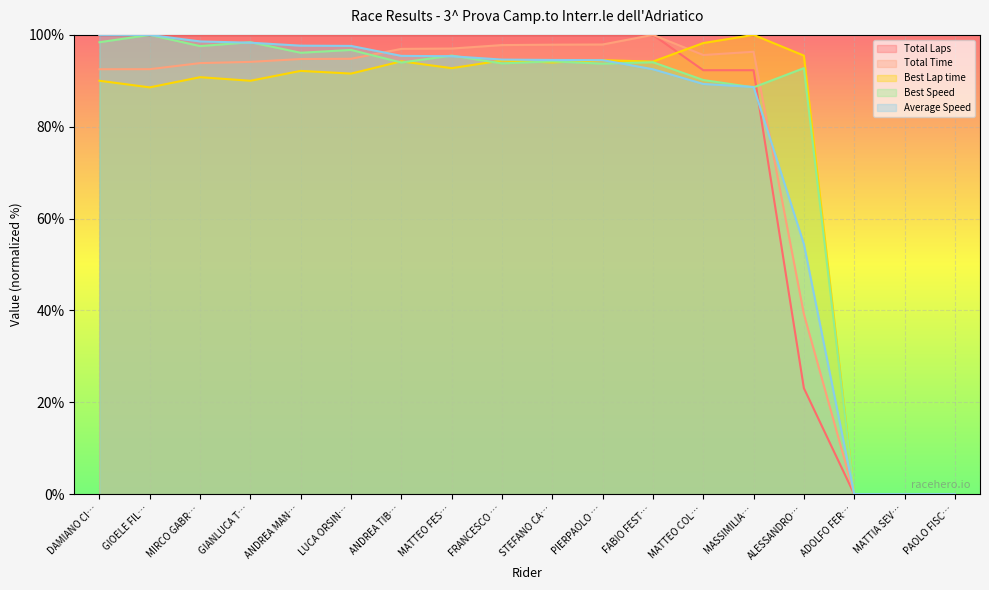

Is the value of Average Speed at FRANCESCO … greater than the value of Total Laps at DAMIANO CI…?

No